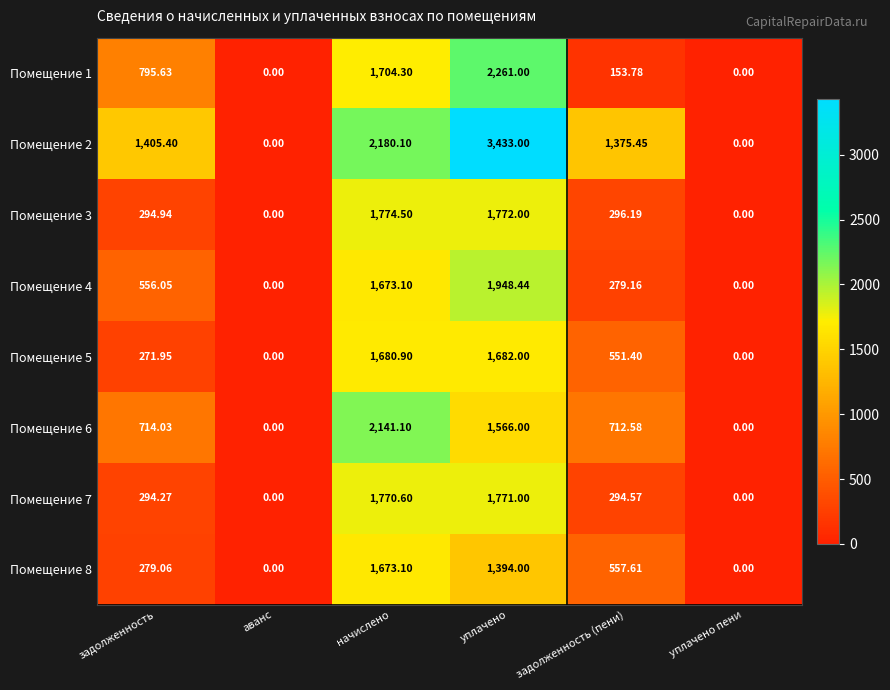

At which category is the sum across all series the highest?

уплачено